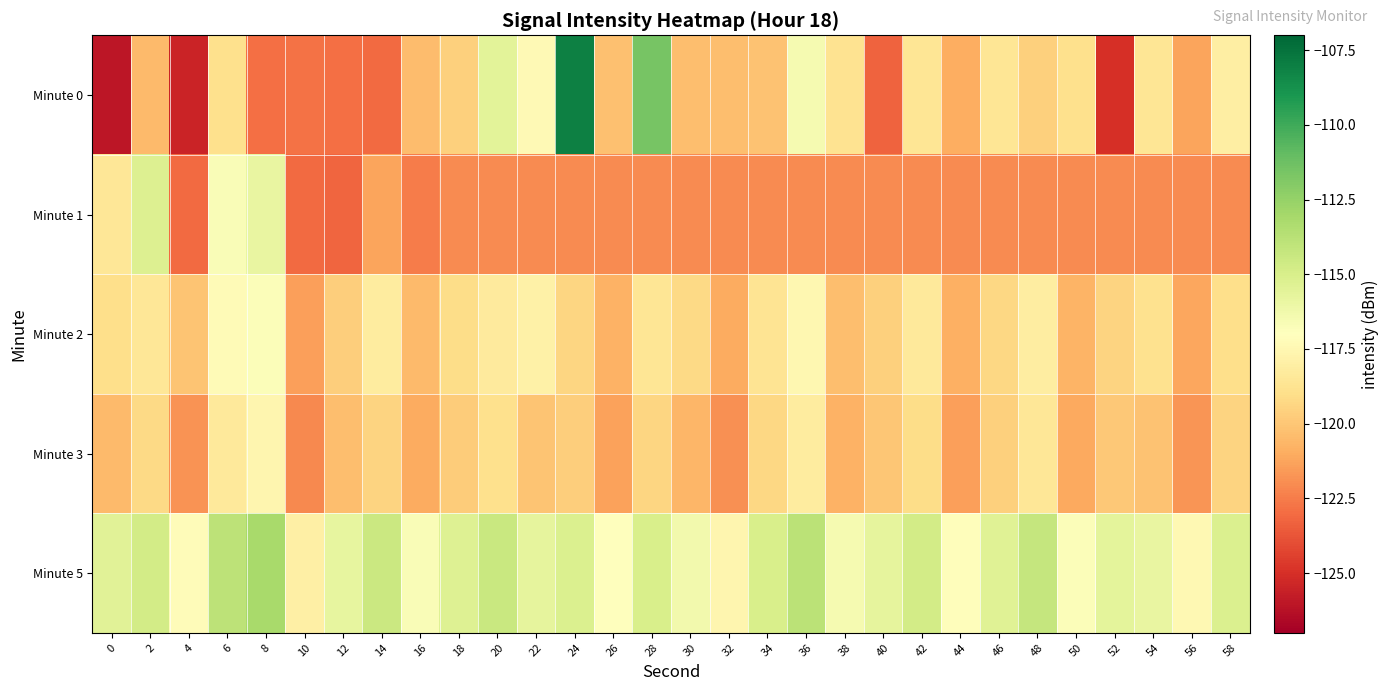

How many categories are shown in the chart?

30